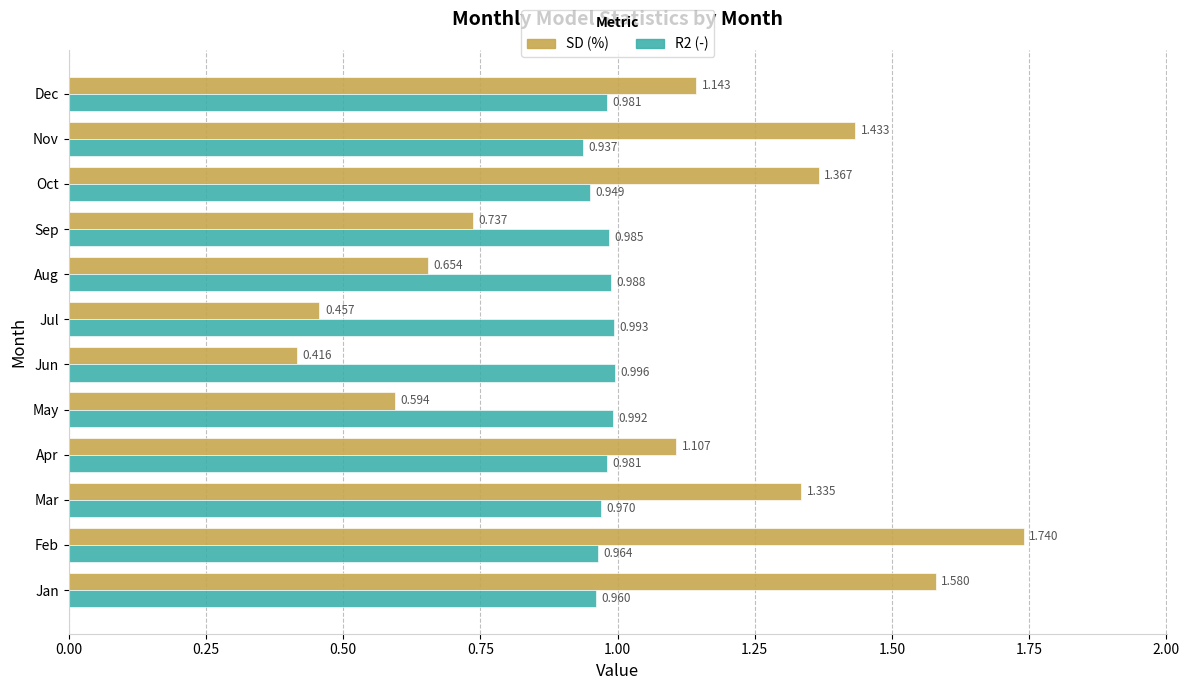

At how many categories does at least one series exceed 1?

7